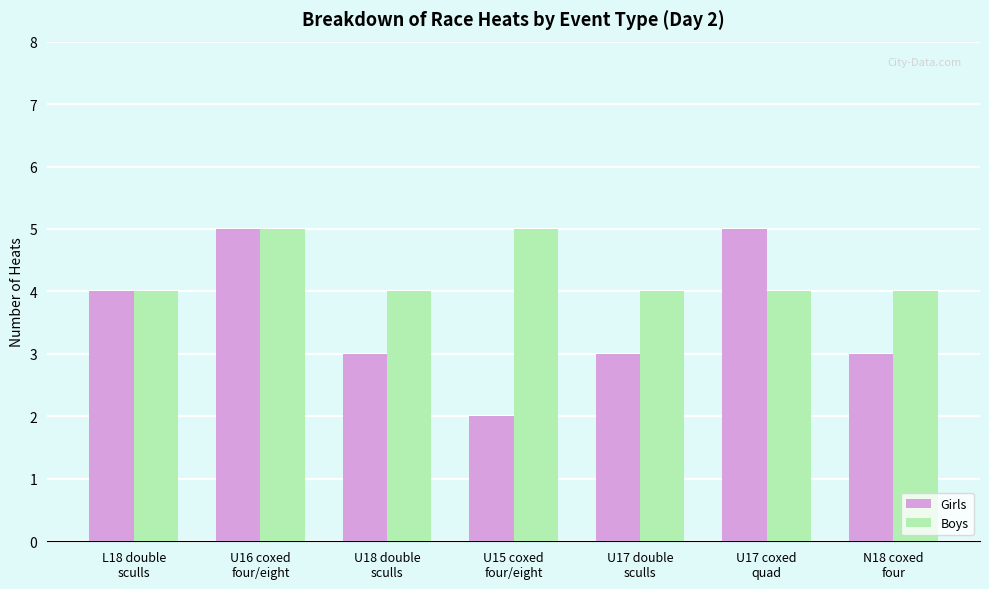

True or false: Girls has a value of 3 at N18 coxed
four.

True